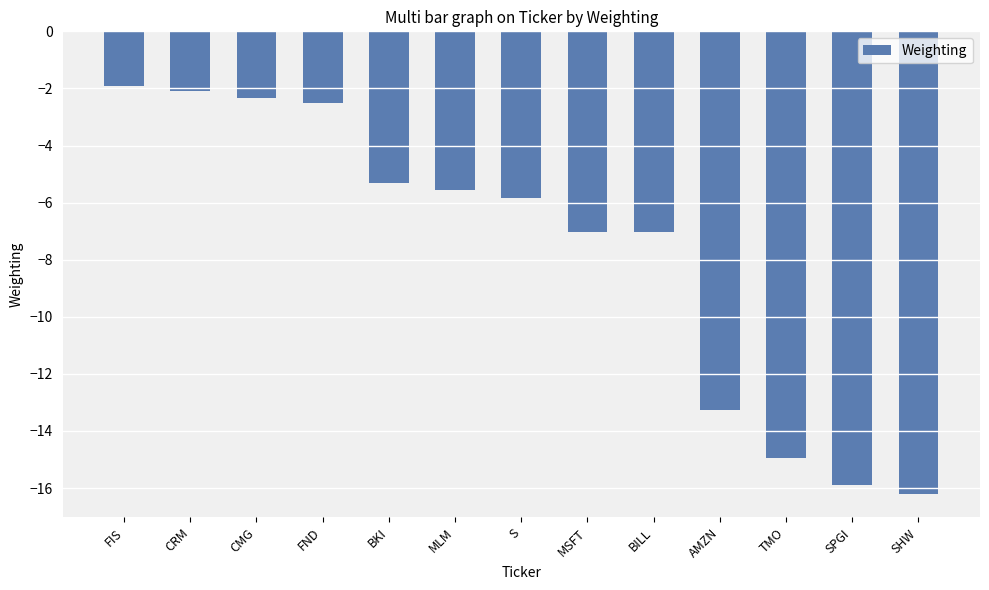

What is the label of the 13th bar from the left?

SHW